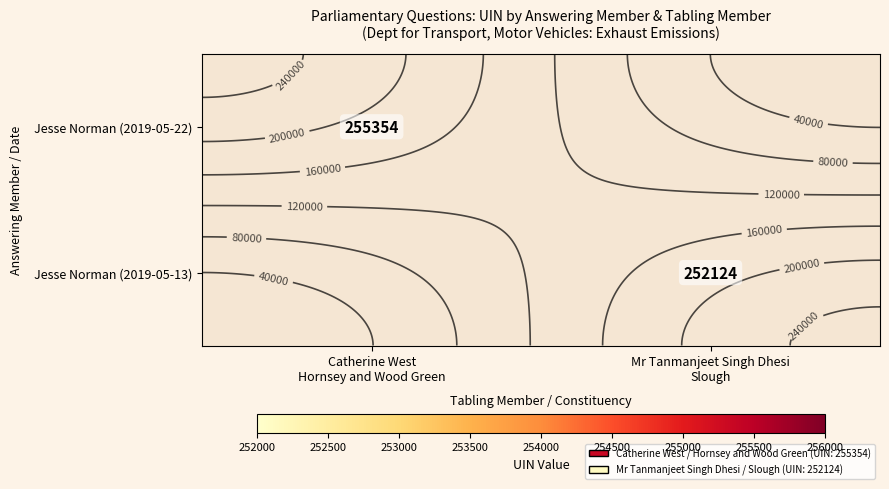

The value of Jesse Norman (2019-05-13) at Mr Tanmanjeet Singh Dhesi Slough is 370827.2. True or false?

False